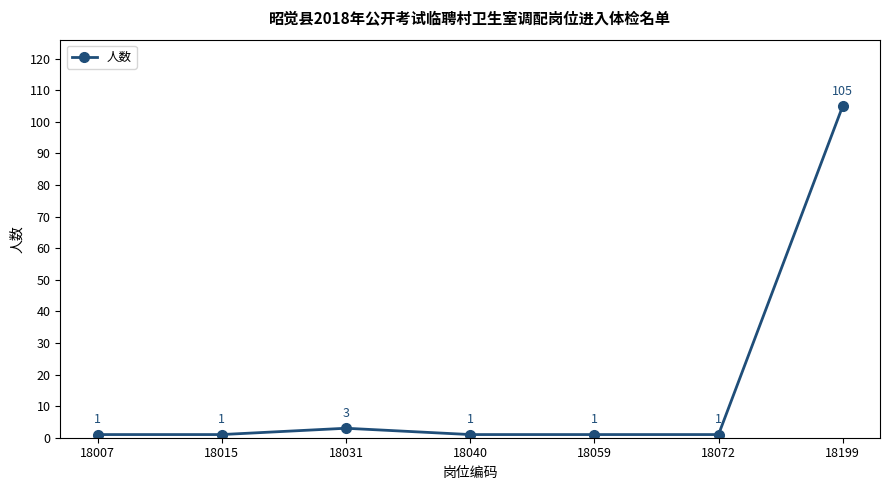

True or false: there are more than 1 points higher than both neighbors.

False